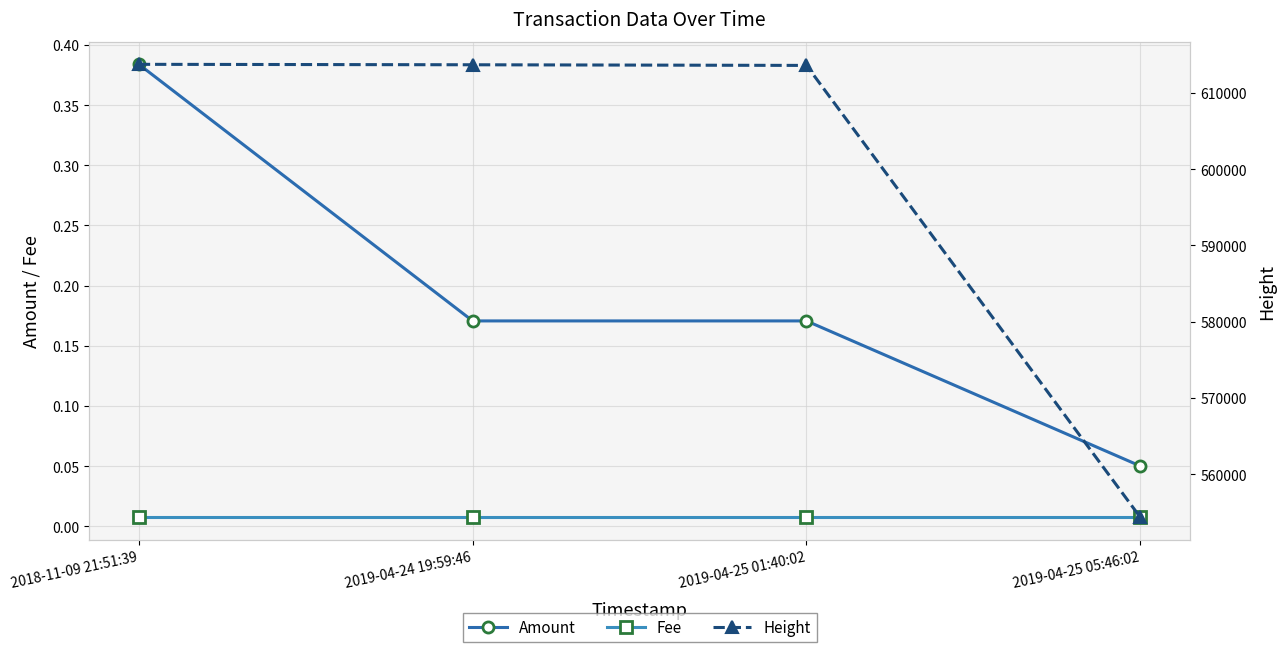

What is the label of the 2nd point from the left?

2019-04-24 19:59:46